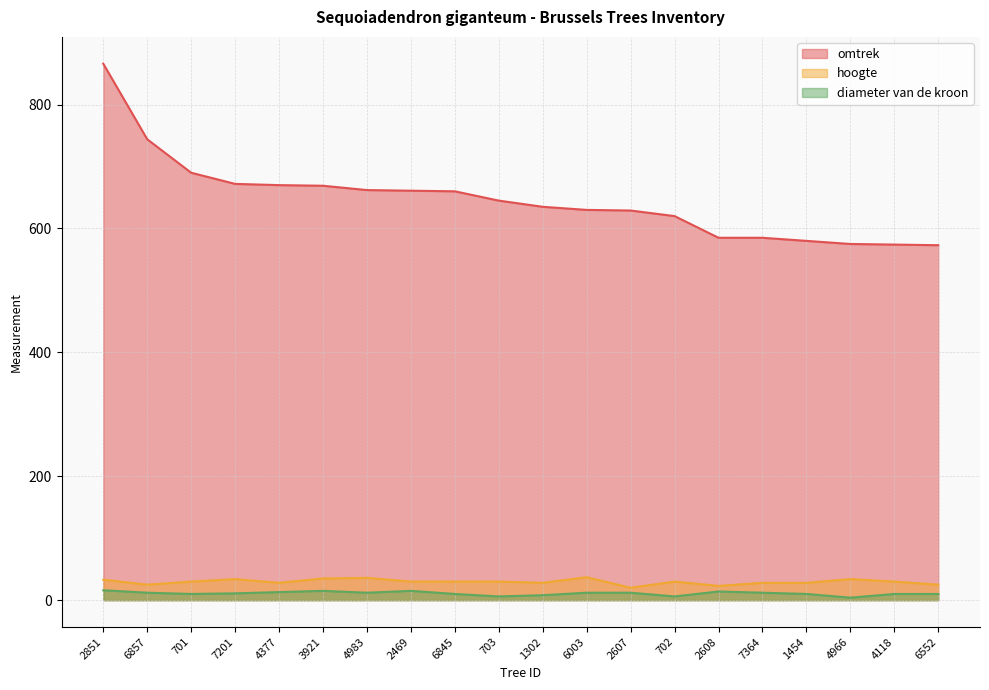

At which category does diameter van de kroon reach its first local peak?

3921